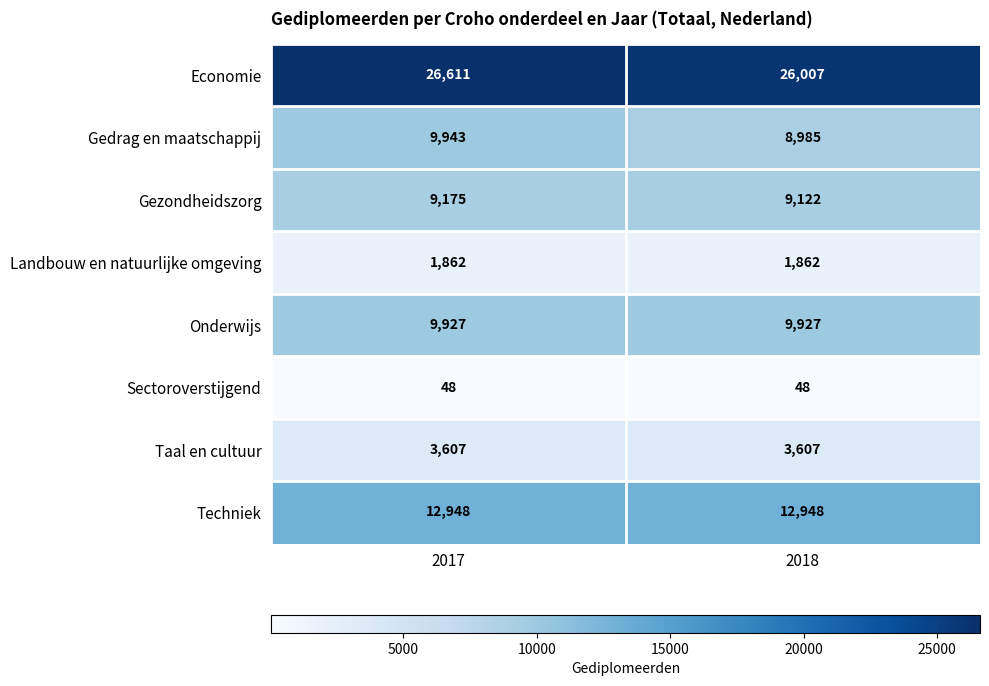

Reading right to left, list all the values displayed in this chart.

Economie: 26007	26611
Gedrag en maatschappij: 8985	9943
Gezondheidszorg: 9122	9175
Landbouw en natuurlijke omgeving: 1862	1862
Onderwijs: 9927	9927
Sectoroverstijgend: 48	48
Taal en cultuur: 3607	3607
Techniek: 12948	12948